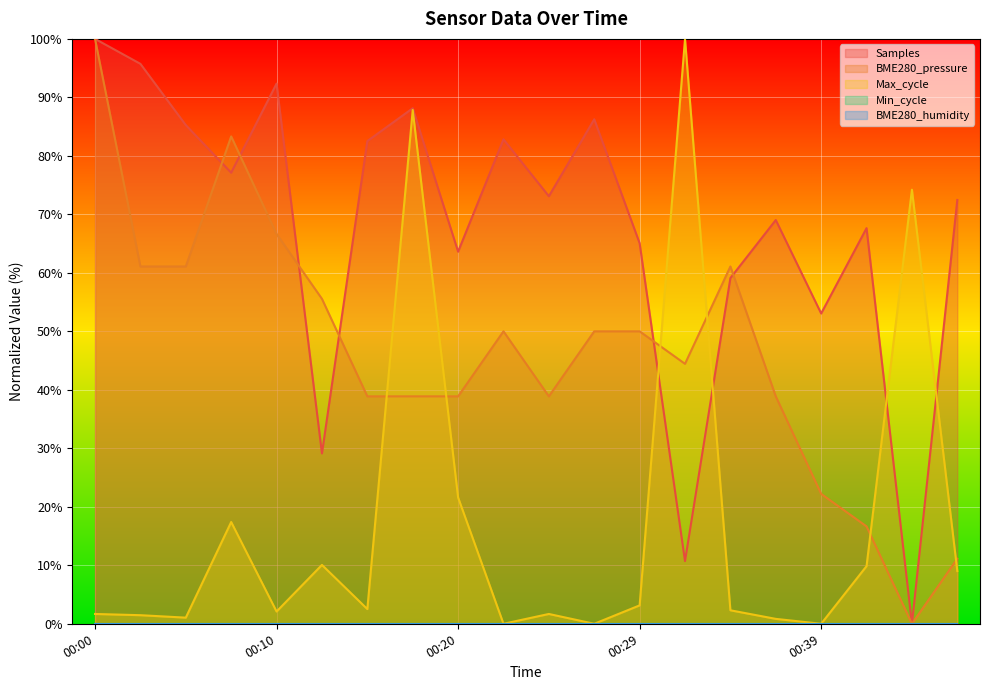

What is the total value across all series at 00:05?

147.4